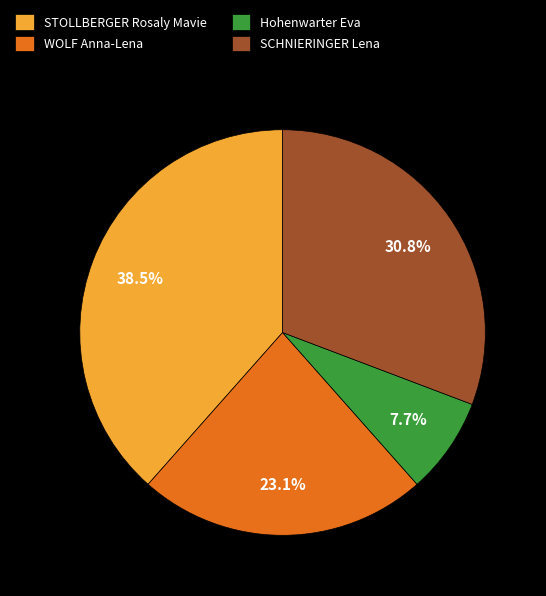

To the nearest percent, what is the average slice percentage?

25%